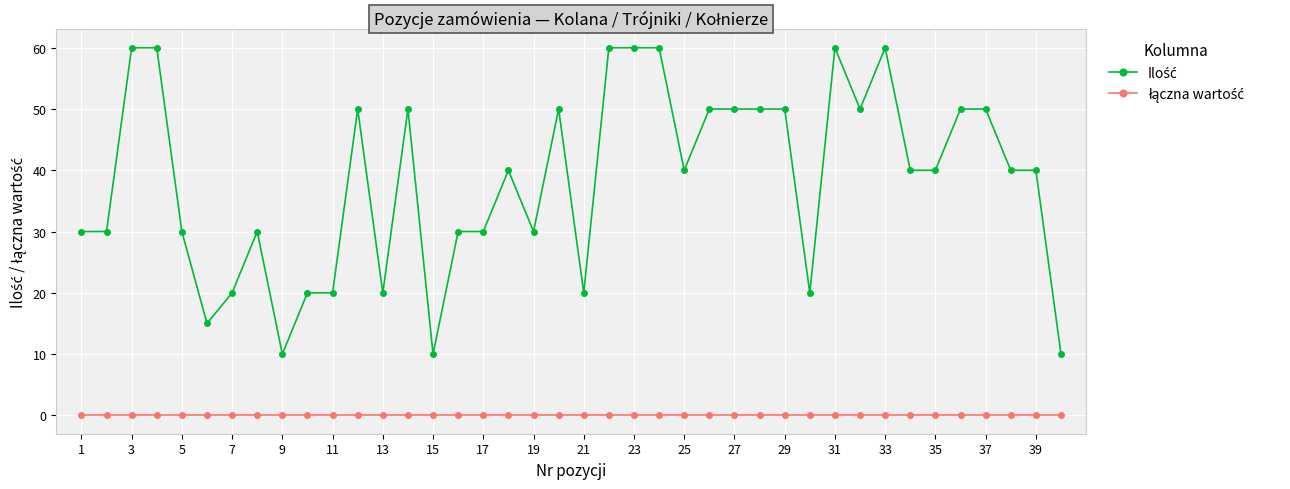

What is the maximum value shown in the chart?

60